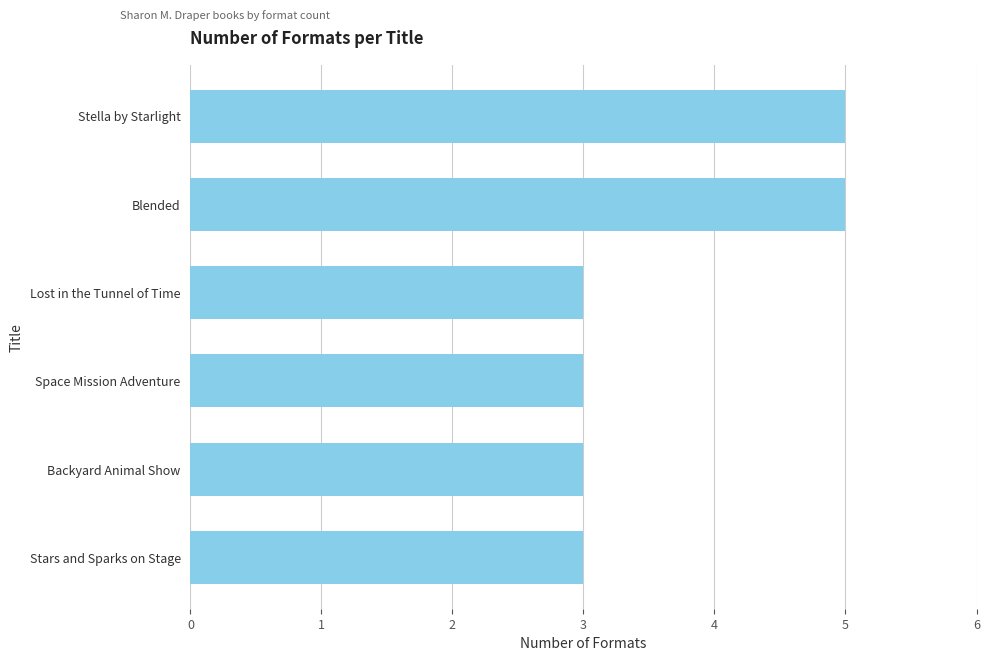

Reading bottom to top, what are all the values shown in this chart?

3	3	3	3	5	5